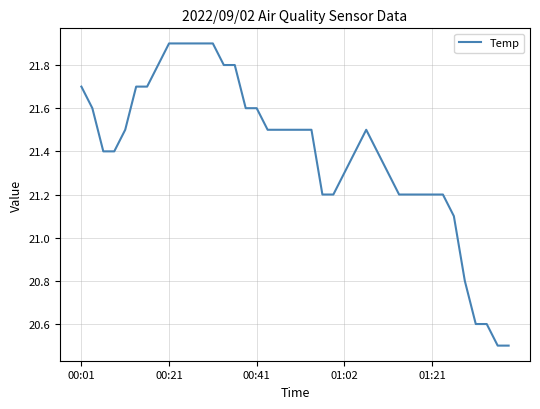

What is the difference between the maximum and minimum values?

1.4